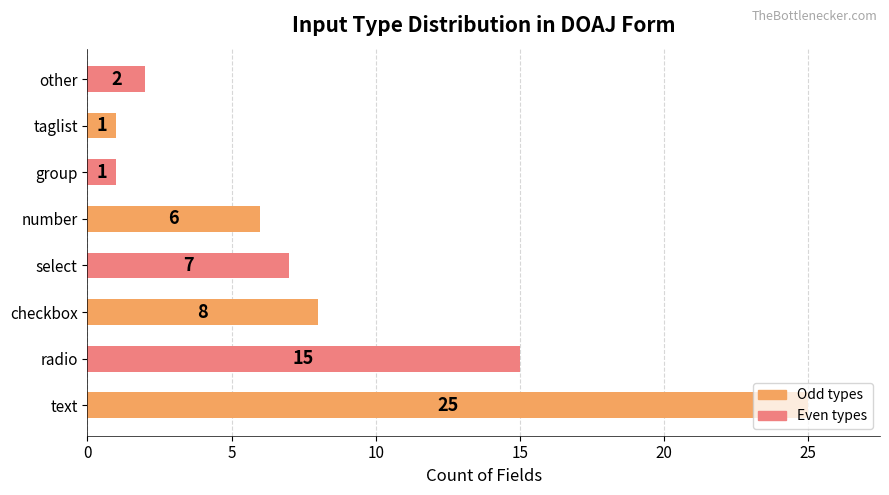

The chart shows a value of 35 at text. True or false?

False